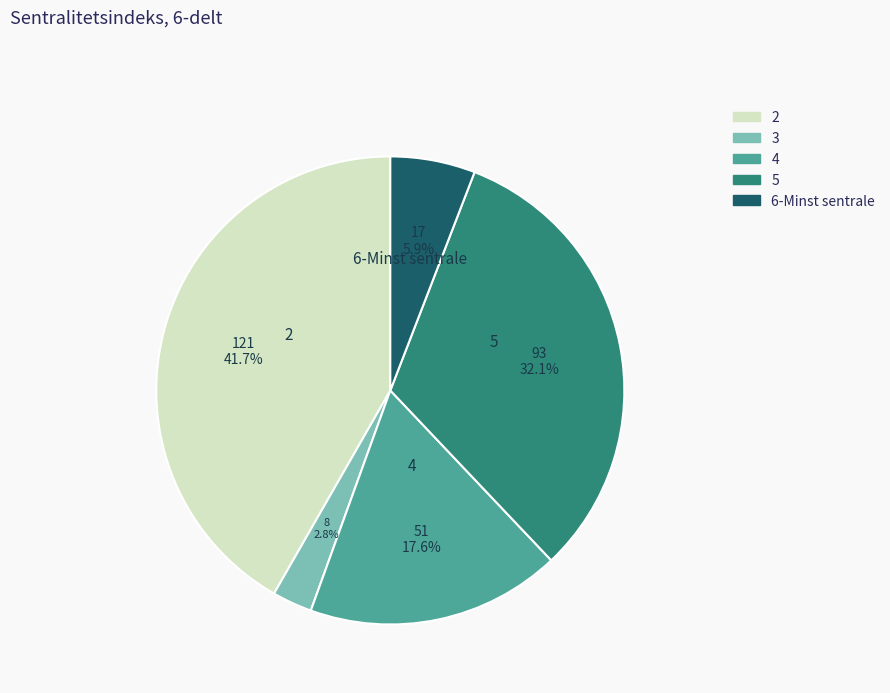

Rank the categories by value from highest to lowest.

2, 5, 4, 6-Minst sentrale, 3